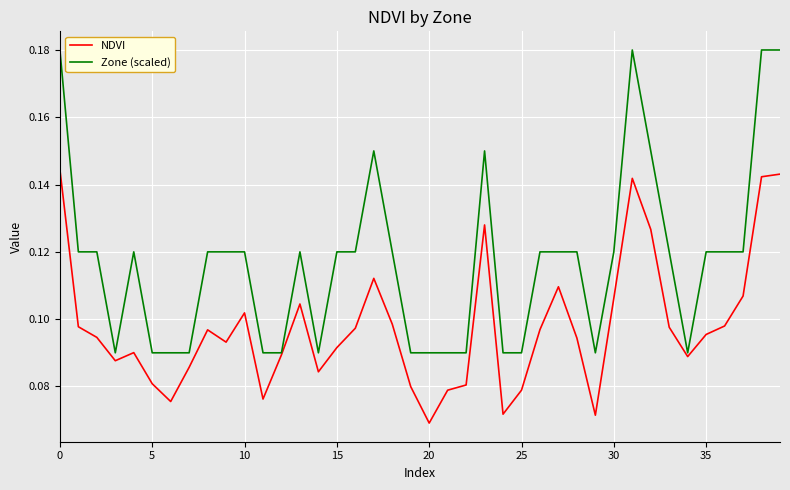

List the series in order of their overall mean, highest first.

Zone (scaled), NDVI